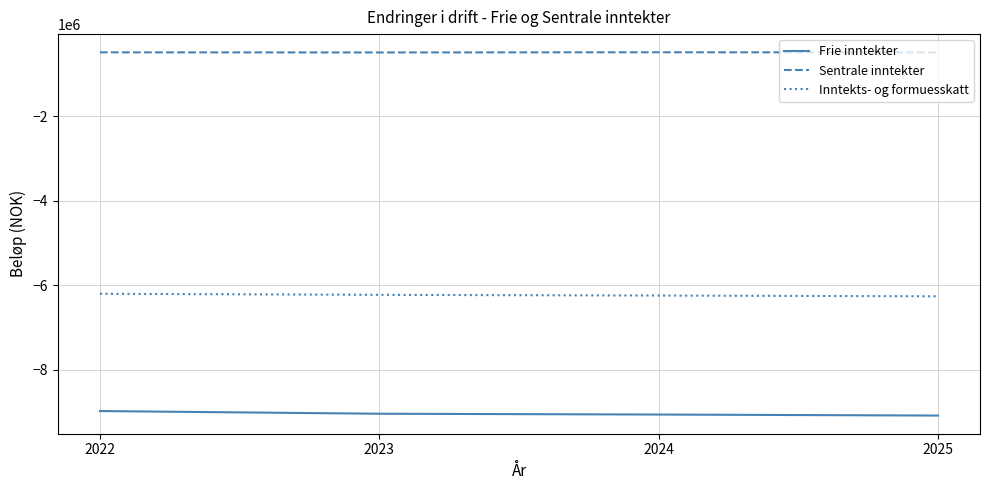

The Frie inntekter series shows -12536774 at 2025. True or false?

False